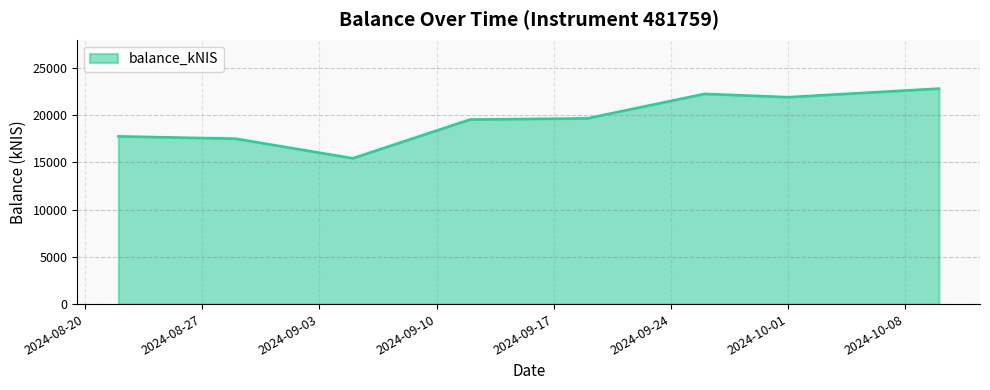

What is the difference between the maximum and minimum values?

7382.9